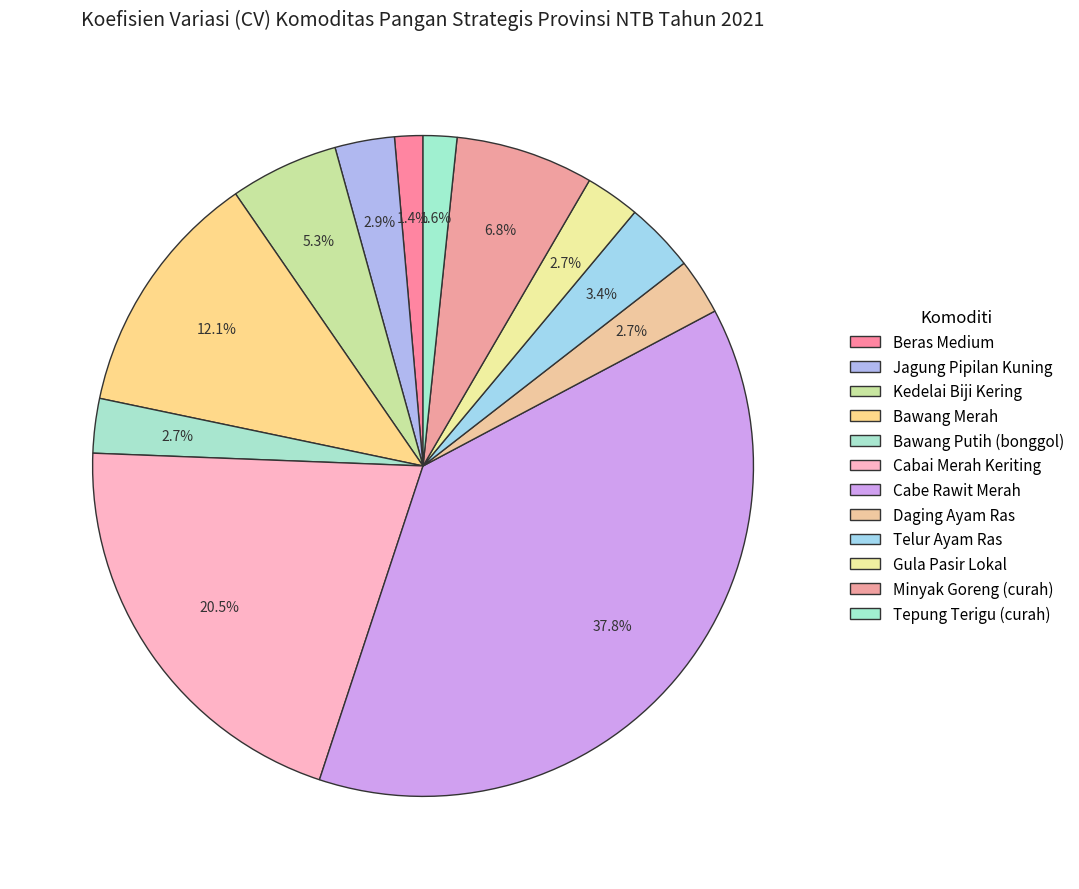

To the nearest percent, what is the difference between the Tepung Terigu (curah) and Bawang Putih (bonggol) slice percentages?

1%